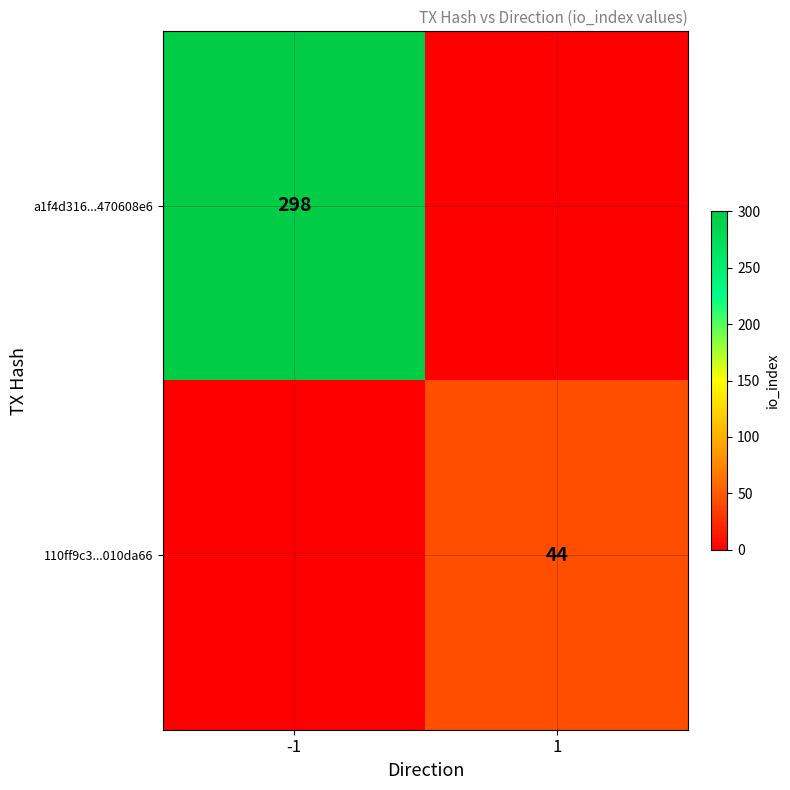

The value of a1f4d316...470608e6 at -1 is 79. True or false?

False